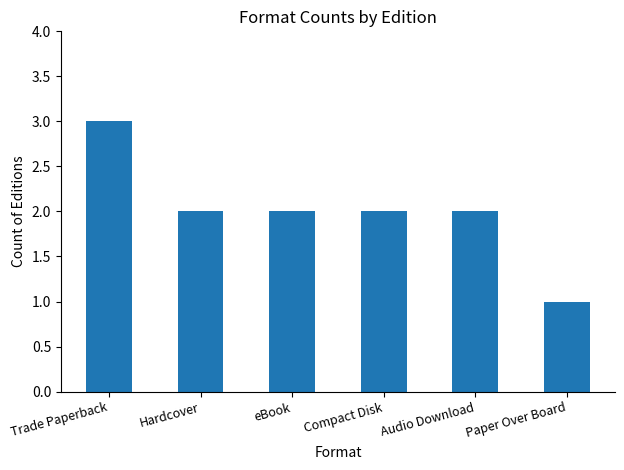

Reading right to left, what are all the values shown in this chart?

Paper Over Board=1	Audio Download=2	Compact Disk=2	eBook=2	Hardcover=2	Trade Paperback=3